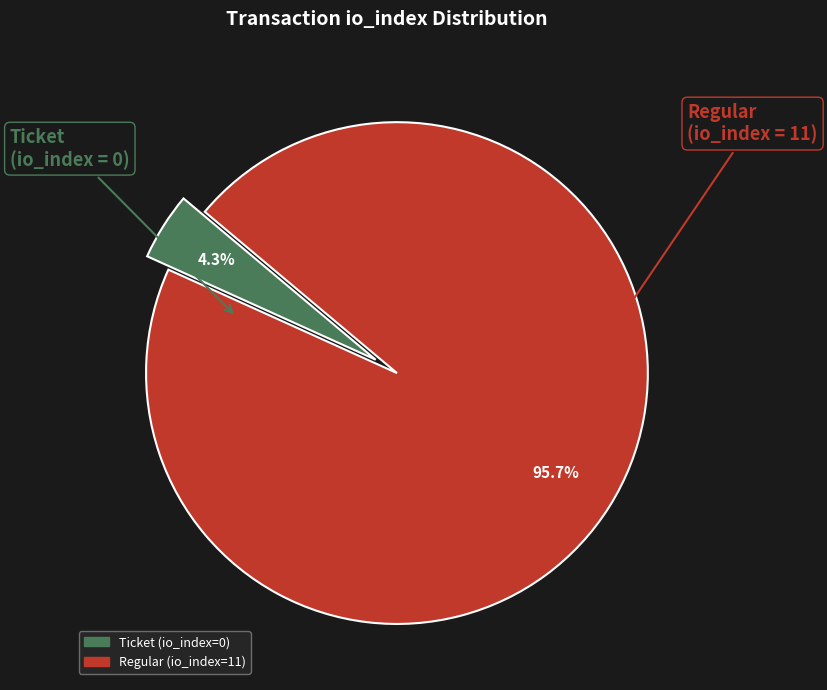

Does any single category account for the majority?

Yes